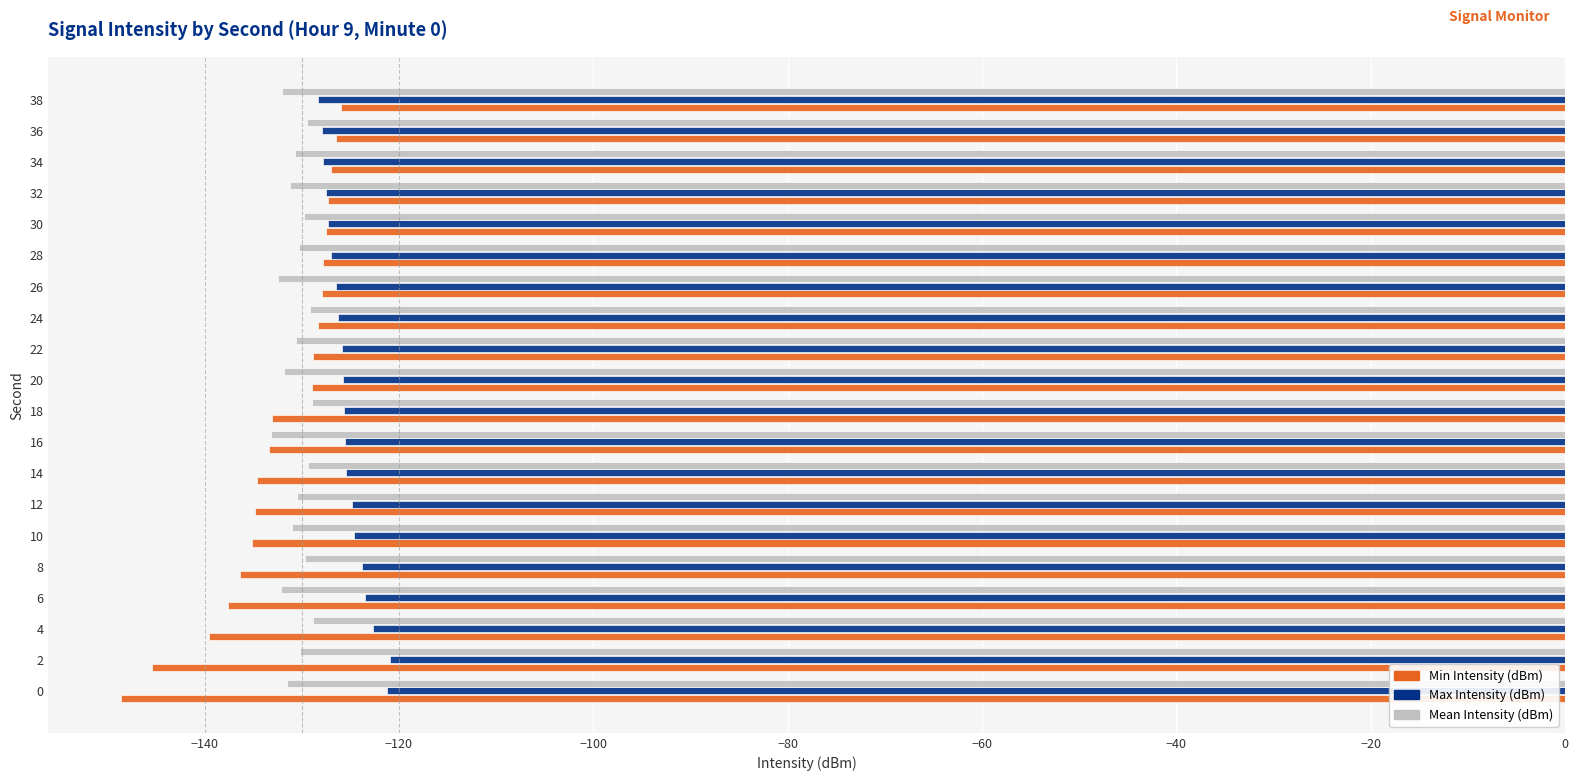

Which category has the lowest value in the Min Intensity (dBm) series?

0